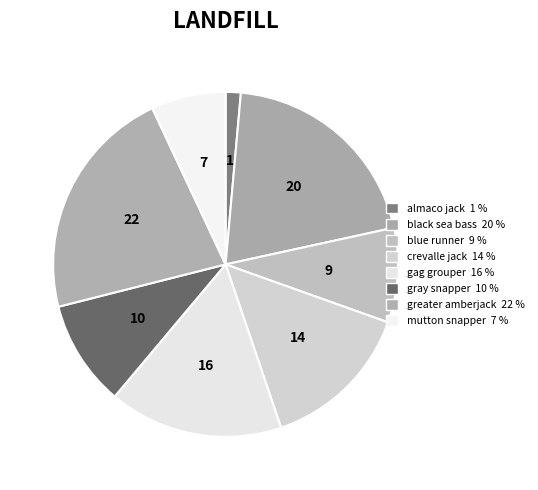

Combined, do crevalle jack and gag grouper account for over 50%?

No